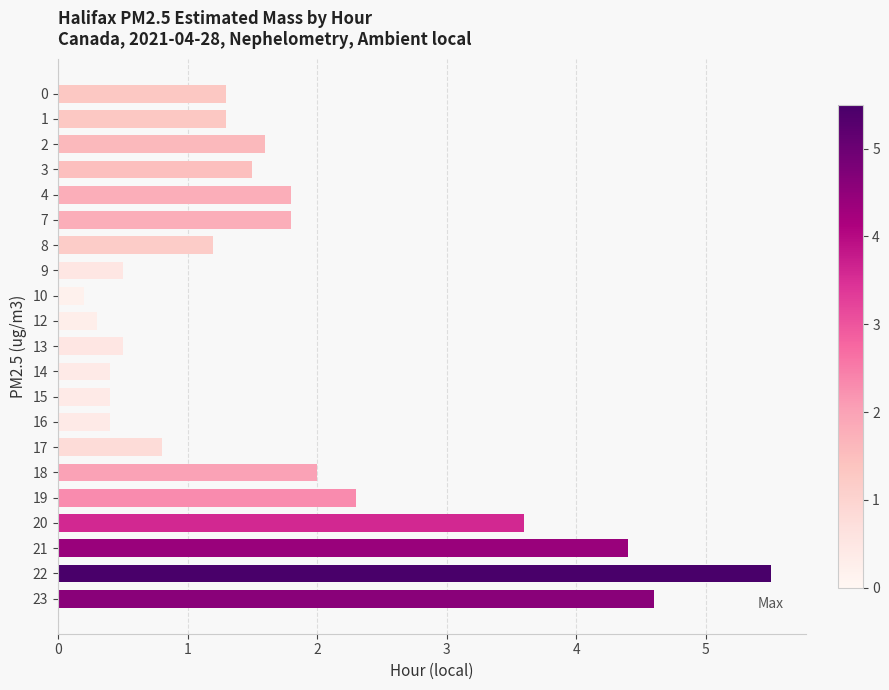

Which has a higher value, 8 or 4?

4